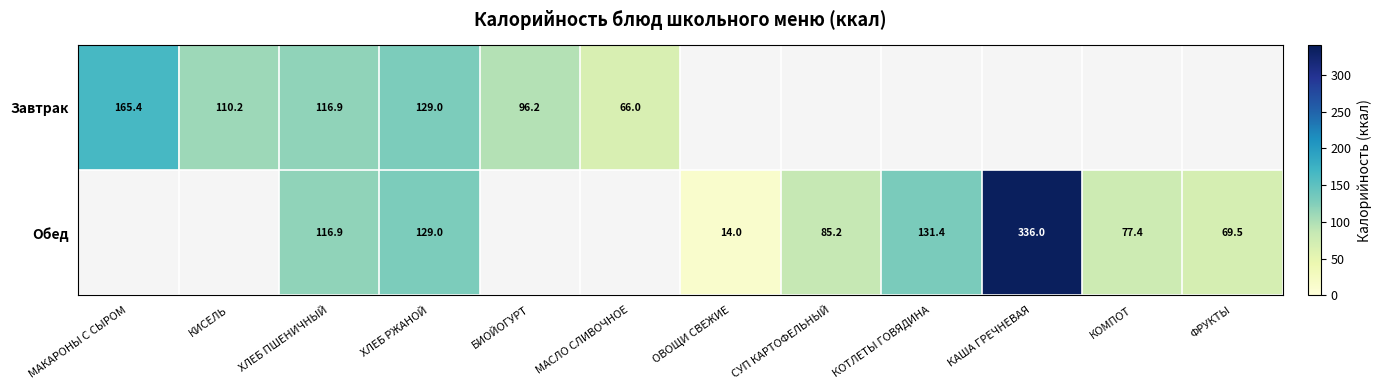

What is the difference between the Обед values at КОМПОТ and ХЛЕБ РЖАНОЙ?

51.6